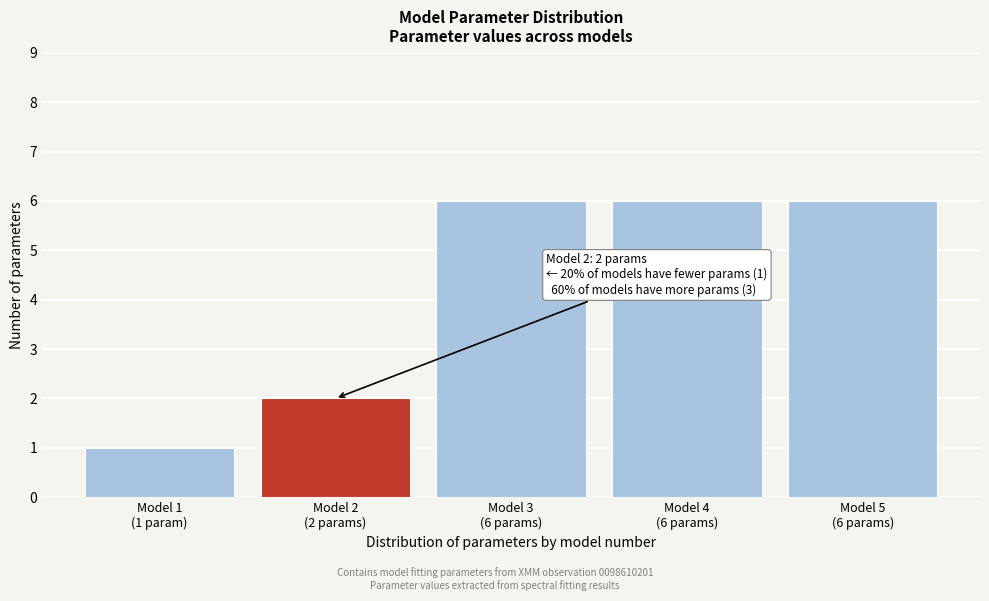

Reading left to right, what are all the values shown in this chart?

1	2	6	6	6